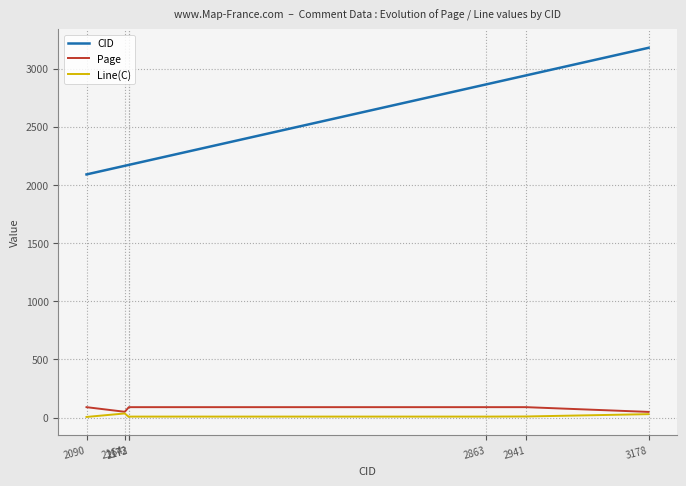

How many lines are shown in the chart?

3